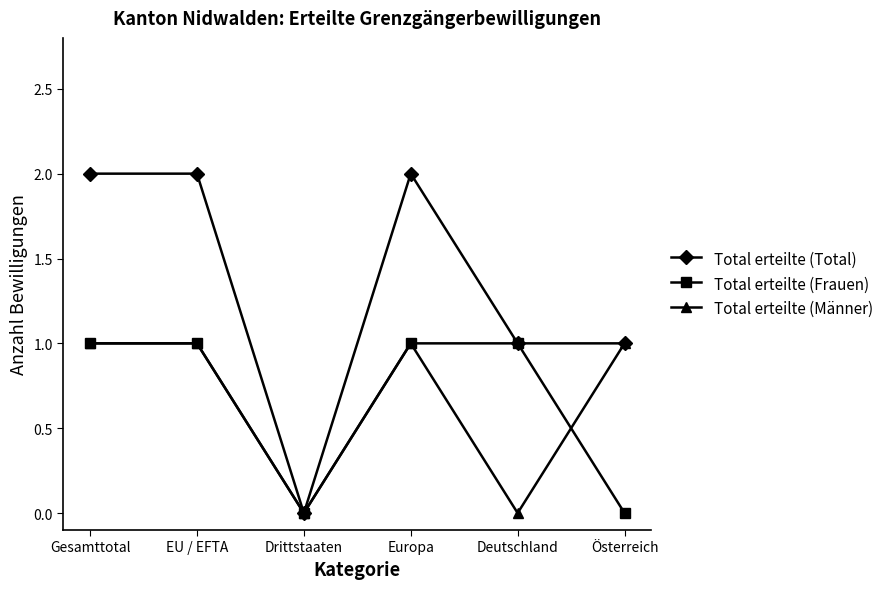

Is the value of Total erteilte (Total) at Drittstaaten greater than the value of Total erteilte (Männer) at Gesamttotal?

No